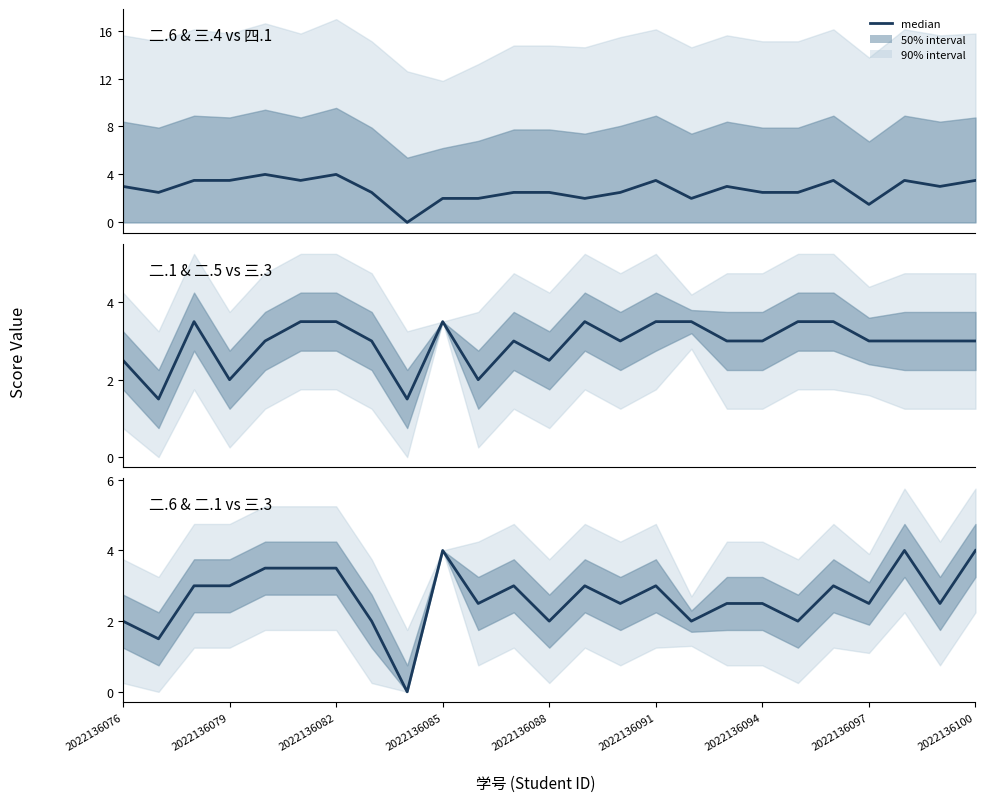

Is it true that the value at 19 is 0.7?

False